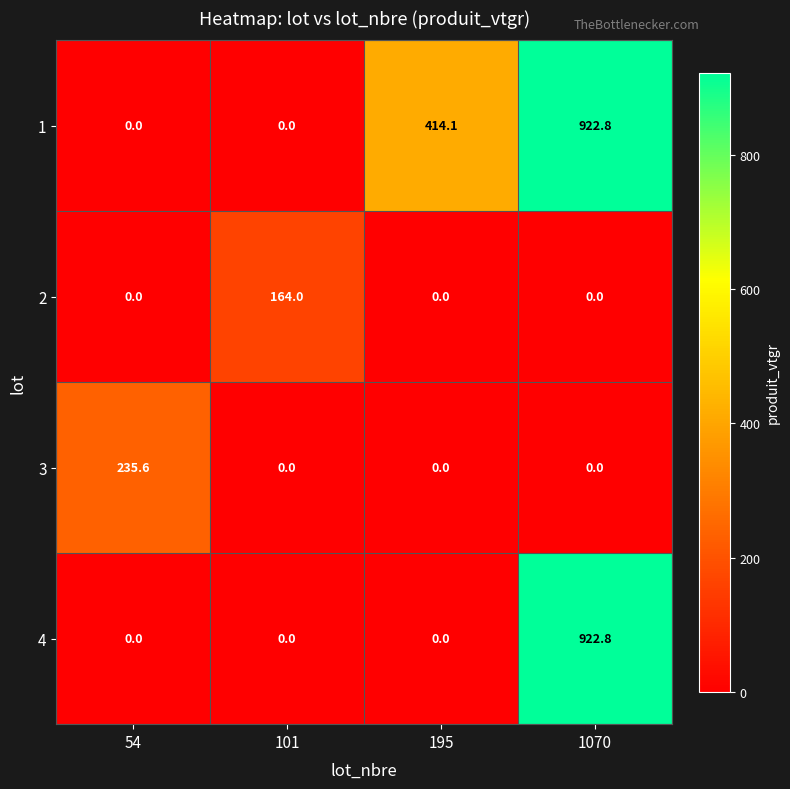

What is the difference between the maximum and second lowest values in the 4 series?

922.8